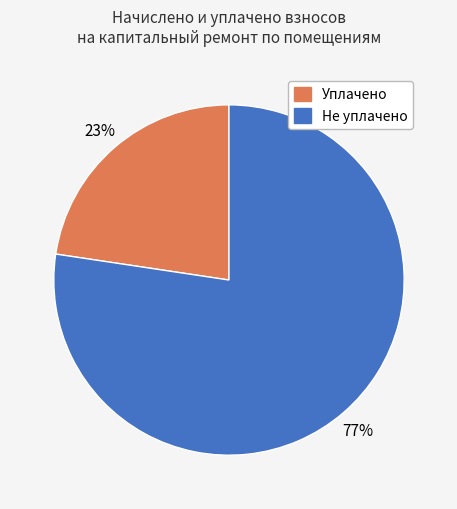

Is there any slice that represents more than half of the pie?

Yes